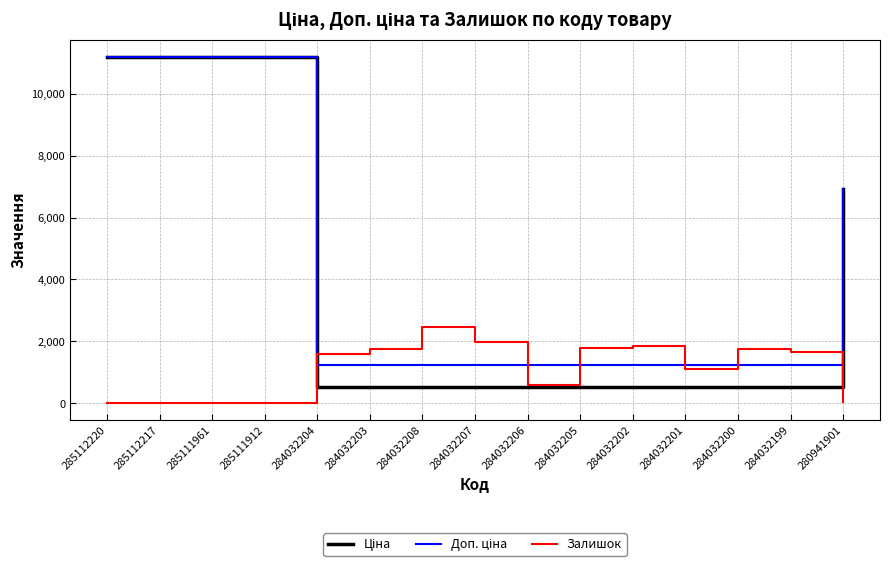

What is the total value across all series at 285111912?

22391.3